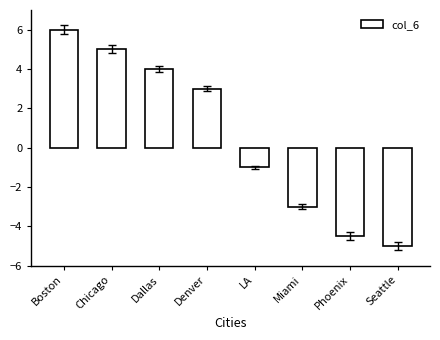

What is the sum of the values at Miami and Chicago?

2.0